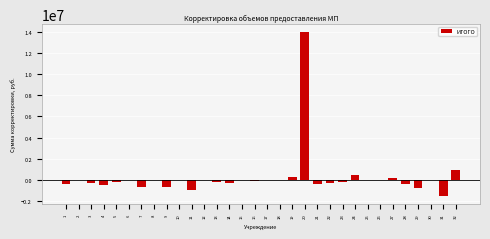

Is it true that the value at 32 is 896509?

True